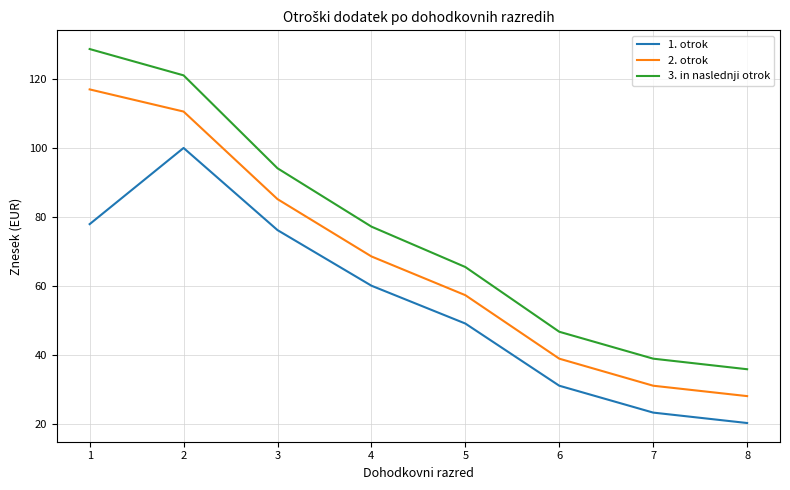

Does the chart have visible grid lines?

Yes